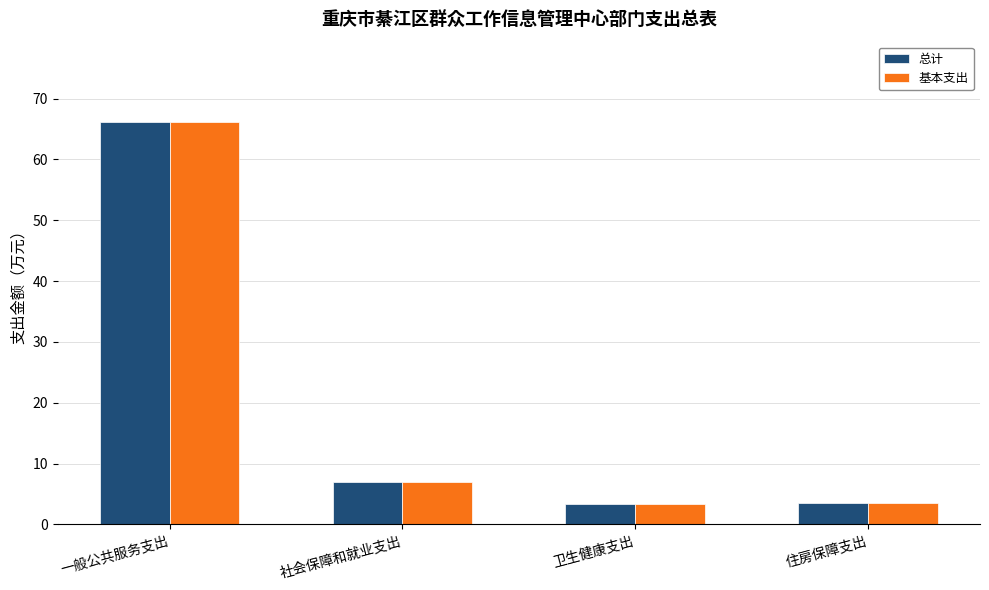

Read the 基本支出 value at 住房保障支出.

3.5